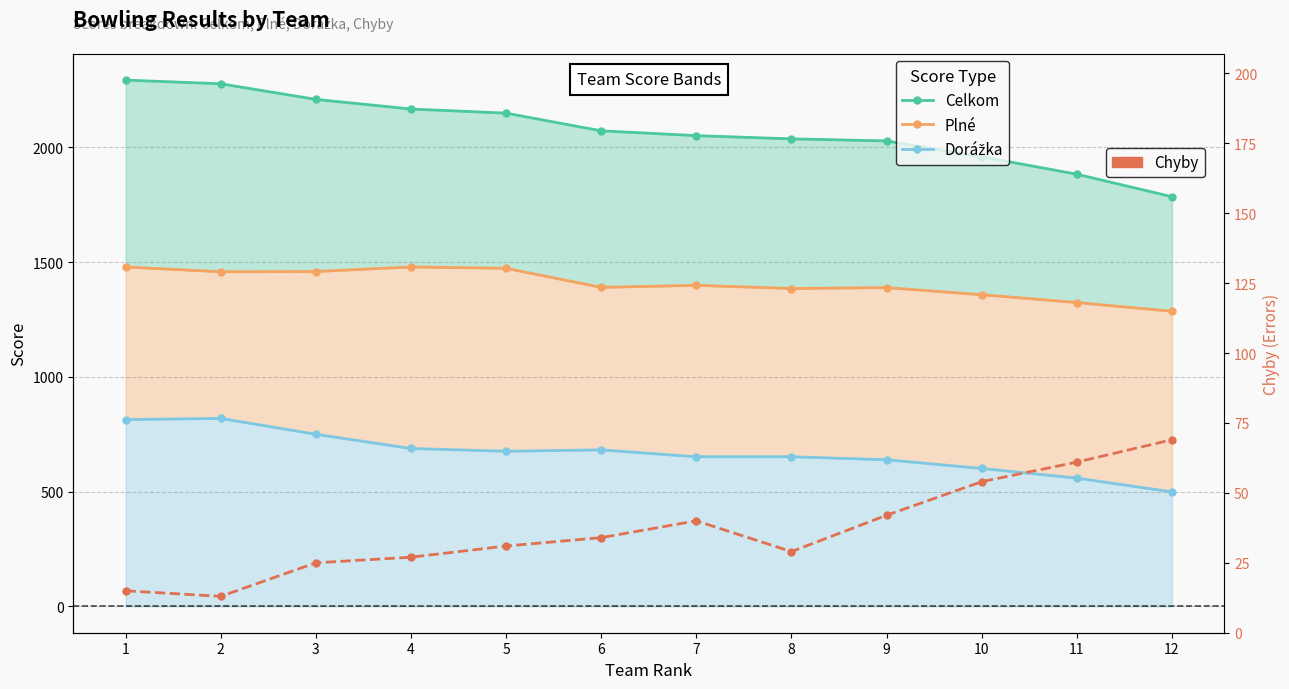

At which category does Dorážka reach its first local valley?

5